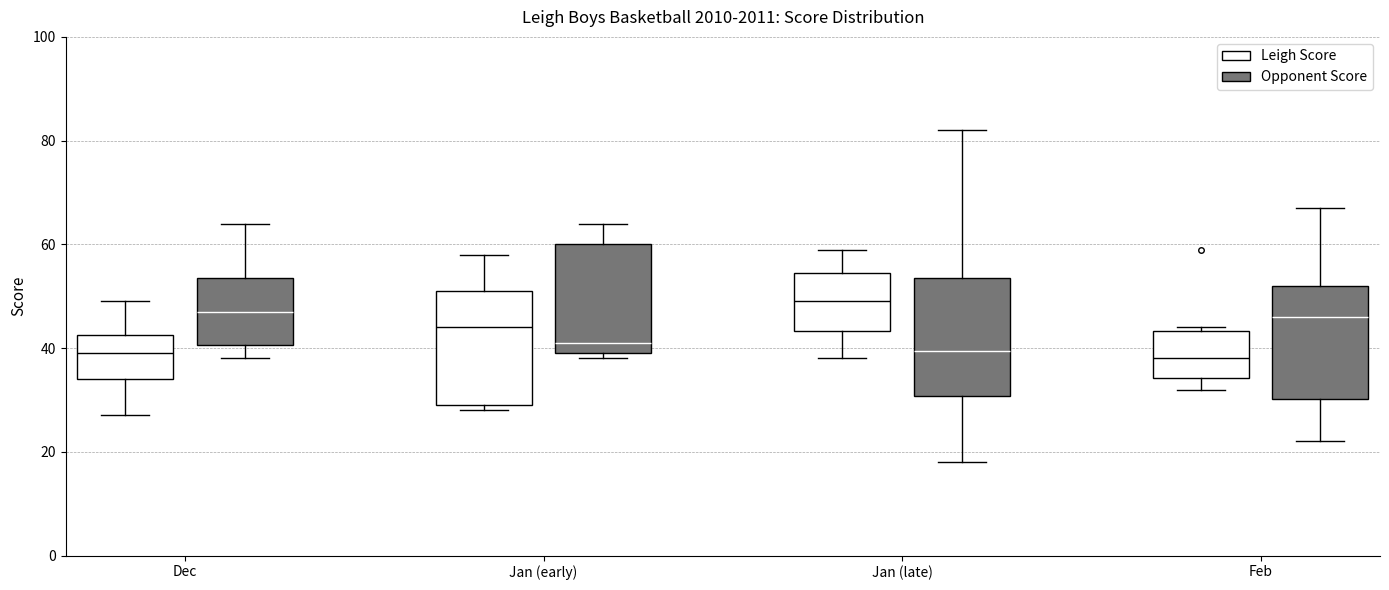

Where does the lower whisker of the box for Feb (Opponent Score) end on the y-axis? The values are not printed on the chart, so give them approximately, as read against the axis.

22